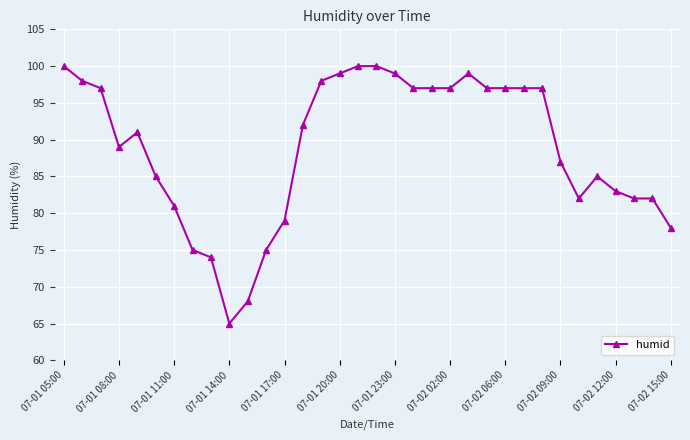

What is the average value?

89